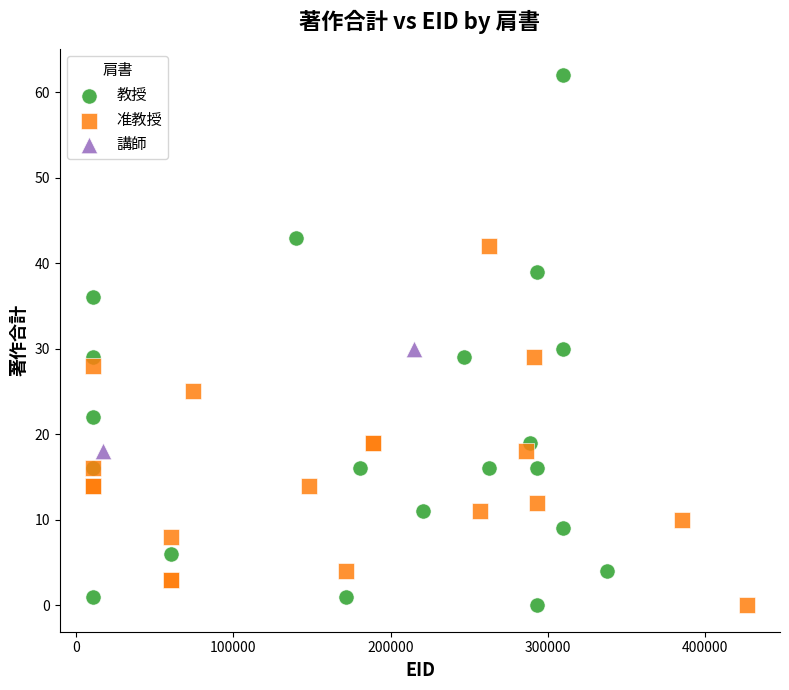

Which series contains the highest Y value?

教授